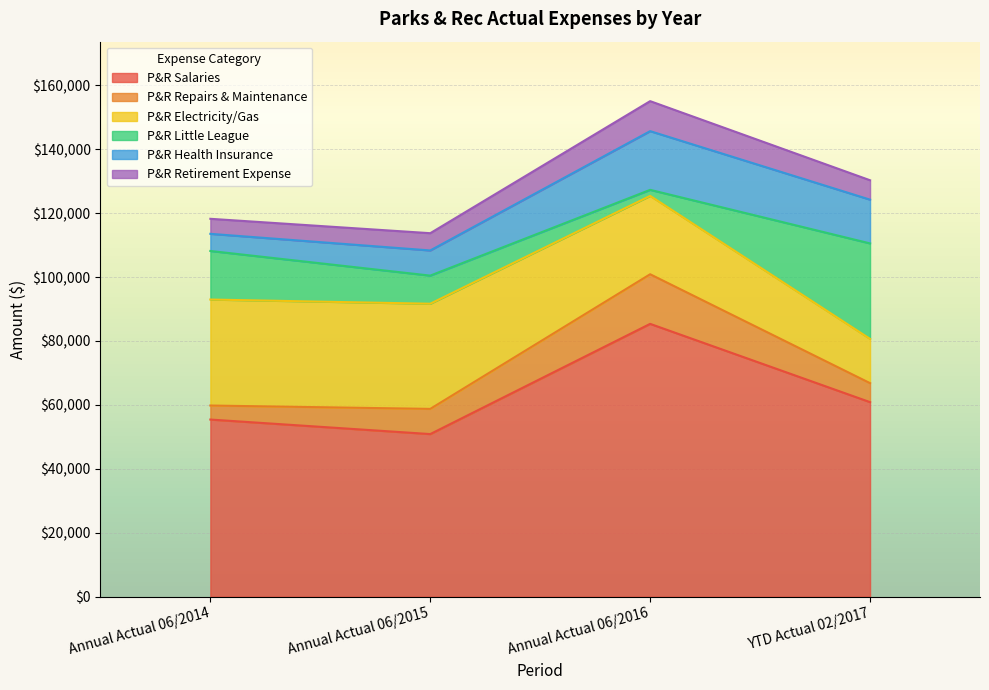

What is the difference between the maximum and minimum values in the P&R Health Insurance series?

13005.3